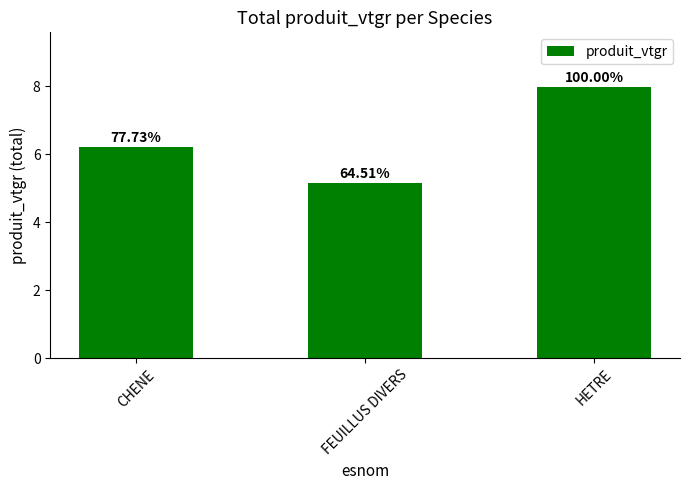

How many bars are there in total?

3